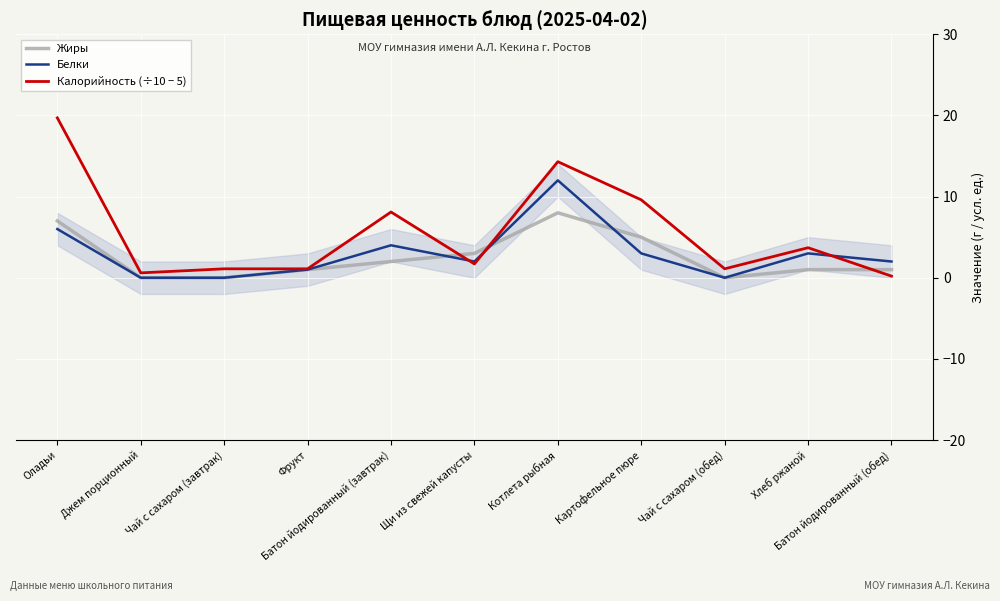

What value does the Жиры series have at Картофельное пюре?

5.0